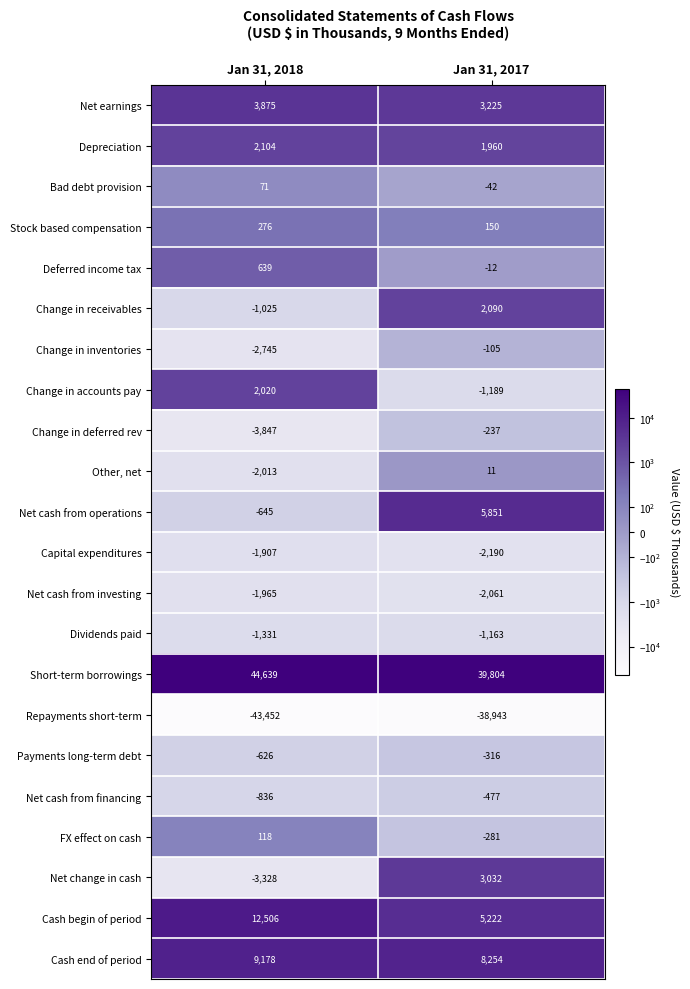

What is the total value across all series at Jan 31, 2017?

22583